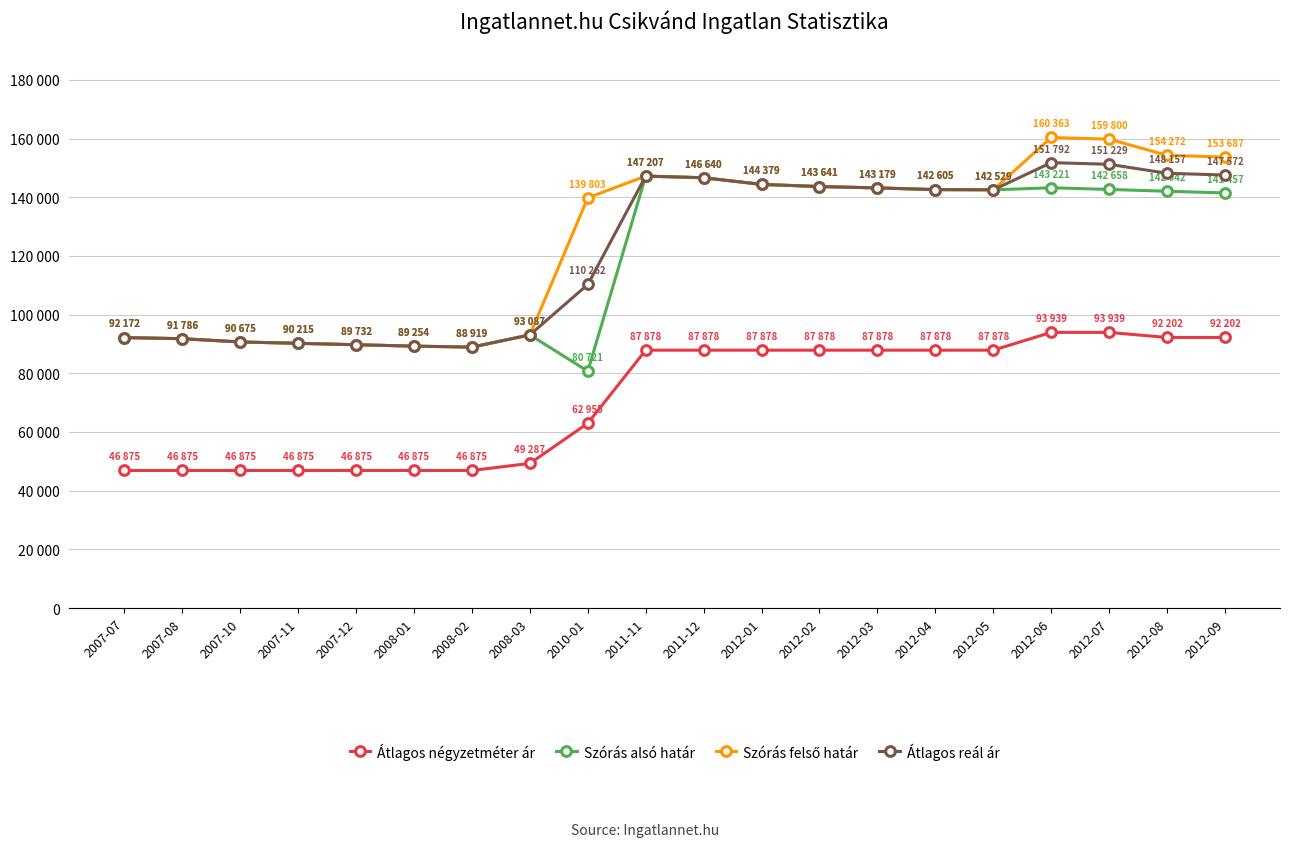

The value of Átlagos reál ár at 2008-01 is 151686. True or false?

False